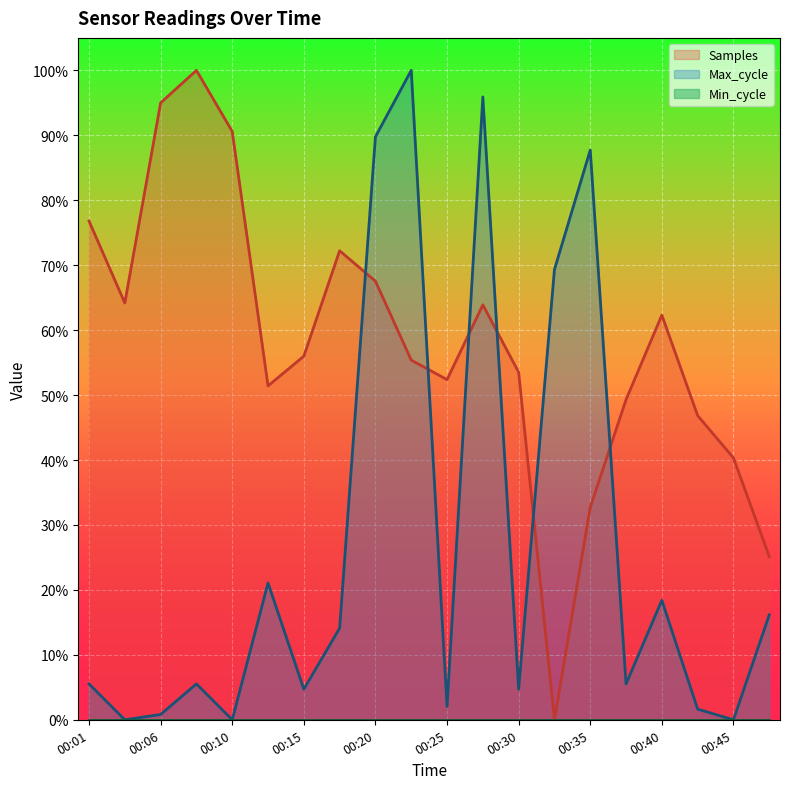

True or false: Samples has more than 0 interior local peaks.

True